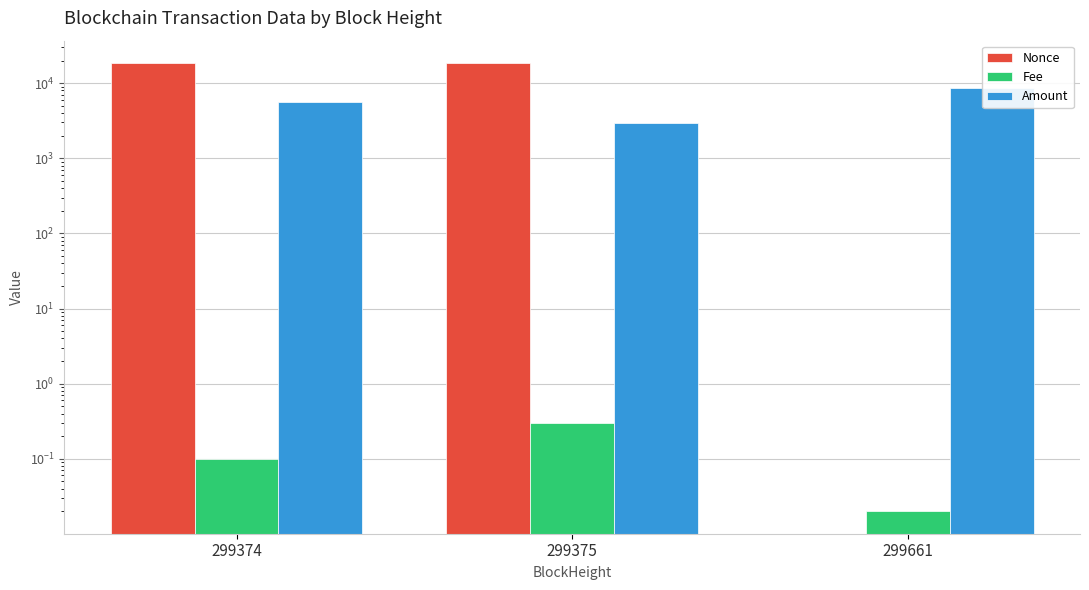

What is the difference between the Nonce values at 299374 and 299661?

18471.0